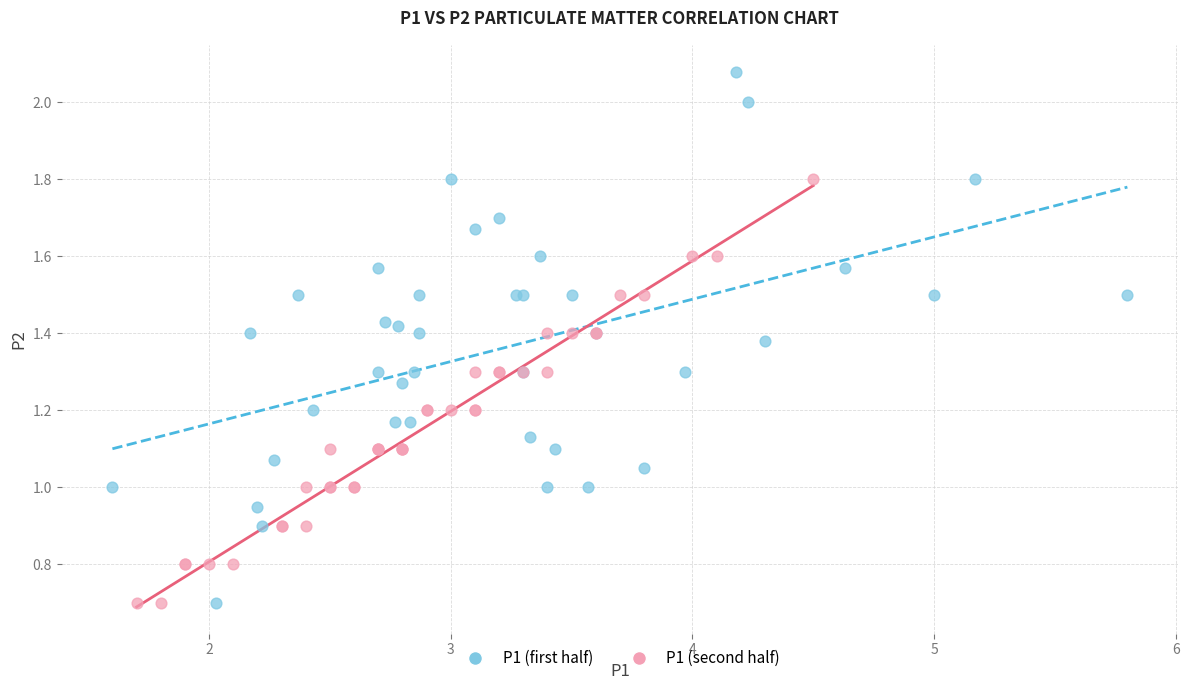

Which series reaches the maximum Y coordinate?

P1 (first half)